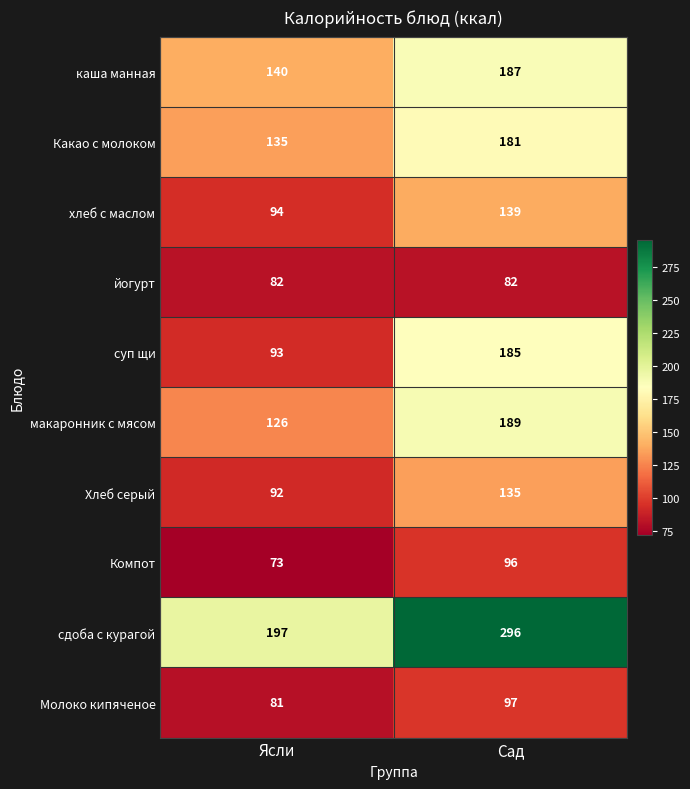

Reading left to right, transcribe all the data shown in this chart.

каша манная: 140	187
Какао с молоком: 135	181
хлеб с маслом: 94	139
йогурт: 82	82
суп щи: 93	185
макаронник с мясом: 126	189
Хлеб серый: 92	135
Компот: 73	96
сдоба с курагой: 197	296
Молоко кипяченое: 81	97